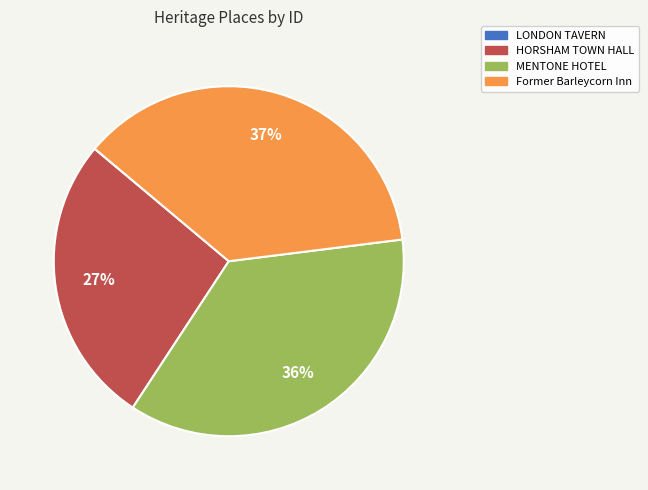

True or false: HORSHAM TOWN HALL accounts for 27% of the total.

True